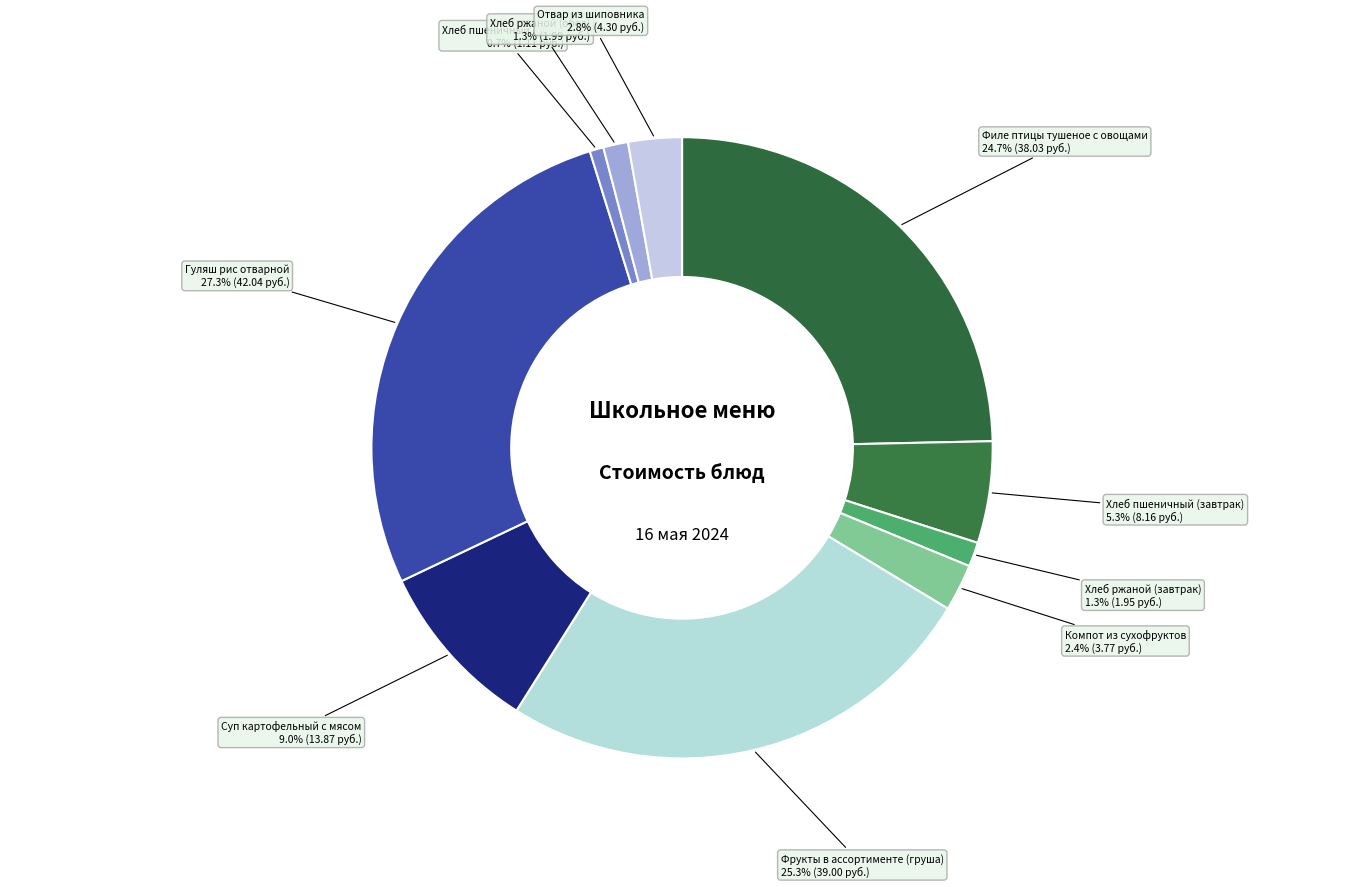

To the nearest percent, what is the combined percentage of Хлеб ржаной (обед) and Компот из сухофруктов?

4%